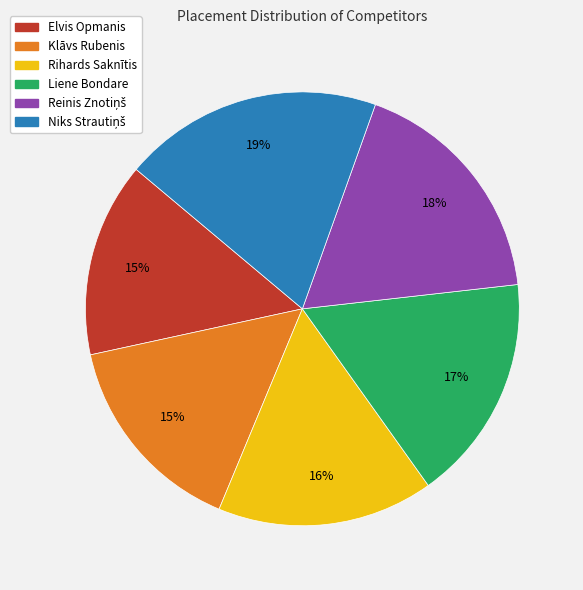

To the nearest percent, what is the difference between the Klāvs Rubenis and Rihards Saknītis slice percentages?

1%